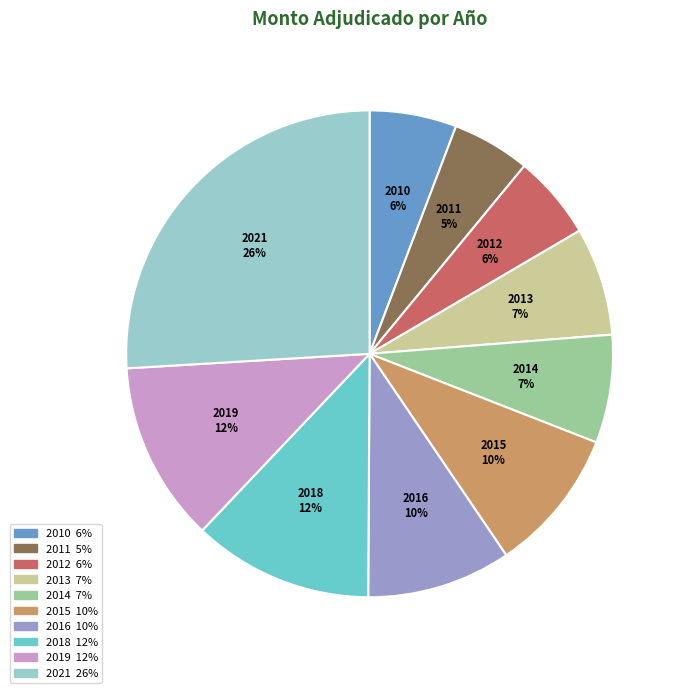

To the nearest percent, what portion does 2011 represent?

5%